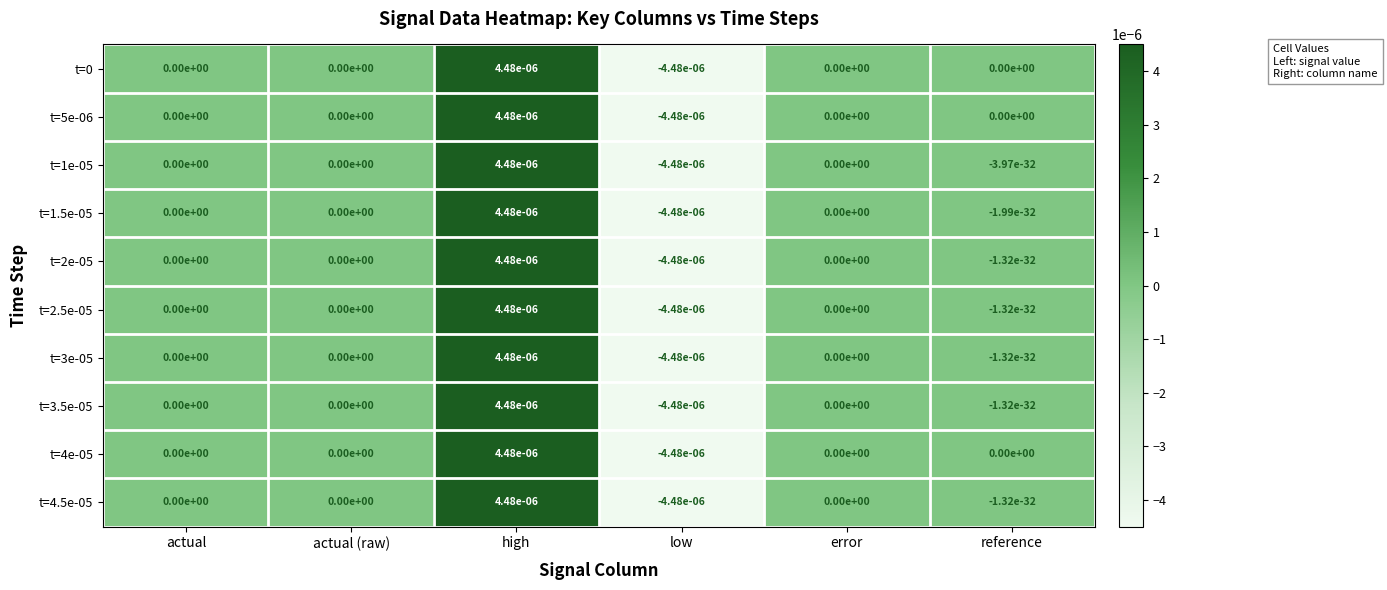

Is the value of t=4e-05 at error greater than the value of t=4.5e-05 at high?

No